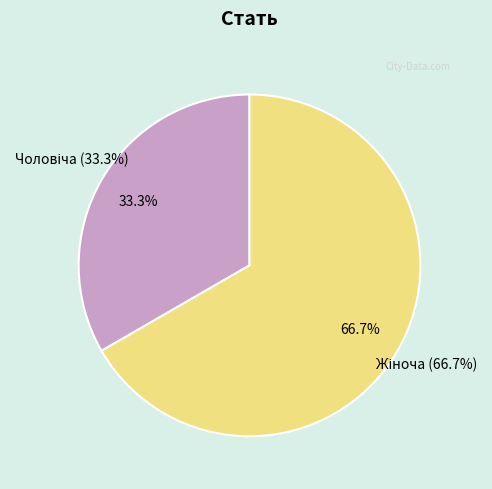

Is there a majority slice in this chart?

Yes